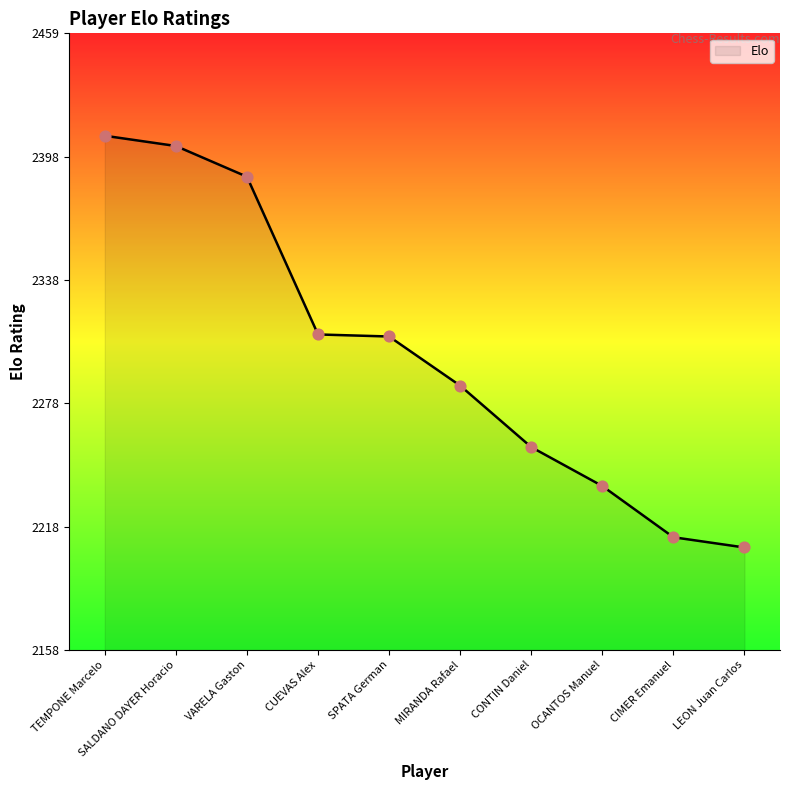

Approximately how many times larger is the value at VARELA Gaston compared to CONTIN Daniel?

1.1